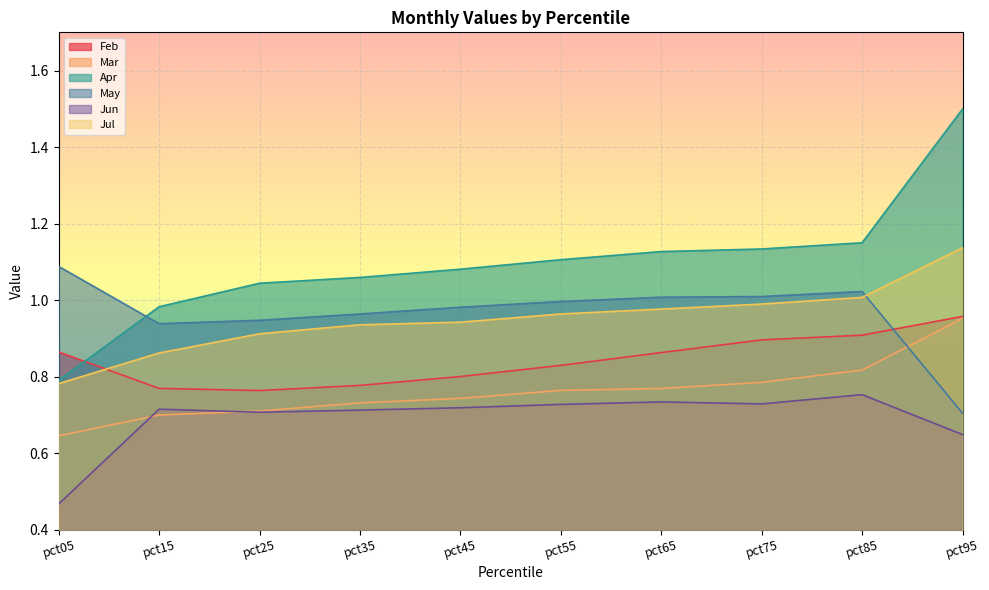

Reading right to left, extract all data points from this chart.

Feb: pct95=1.0	pct85=0.9	pct75=0.9	pct65=0.9	pct55=0.8	pct45=0.8	pct35=0.8	pct25=0.8	pct15=0.8	pct05=0.9
Mar: pct95=1.0	pct85=0.8	pct75=0.8	pct65=0.8	pct55=0.8	pct45=0.7	pct35=0.7	pct25=0.7	pct15=0.7	pct05=0.6
Apr: pct95=1.5	pct85=1.1	pct75=1.1	pct65=1.1	pct55=1.1	pct45=1.1	pct35=1.1	pct25=1.0	pct15=1.0	pct05=0.8
May: pct95=0.7	pct85=1.0	pct75=1.0	pct65=1.0	pct55=1.0	pct45=1.0	pct35=1.0	pct25=0.9	pct15=0.9	pct05=1.1
Jun: pct95=0.6	pct85=0.8	pct75=0.7	pct65=0.7	pct55=0.7	pct45=0.7	pct35=0.7	pct25=0.7	pct15=0.7	pct05=0.5
Jul: pct95=1.1	pct85=1.0	pct75=1.0	pct65=1.0	pct55=1.0	pct45=0.9	pct35=0.9	pct25=0.9	pct15=0.9	pct05=0.8